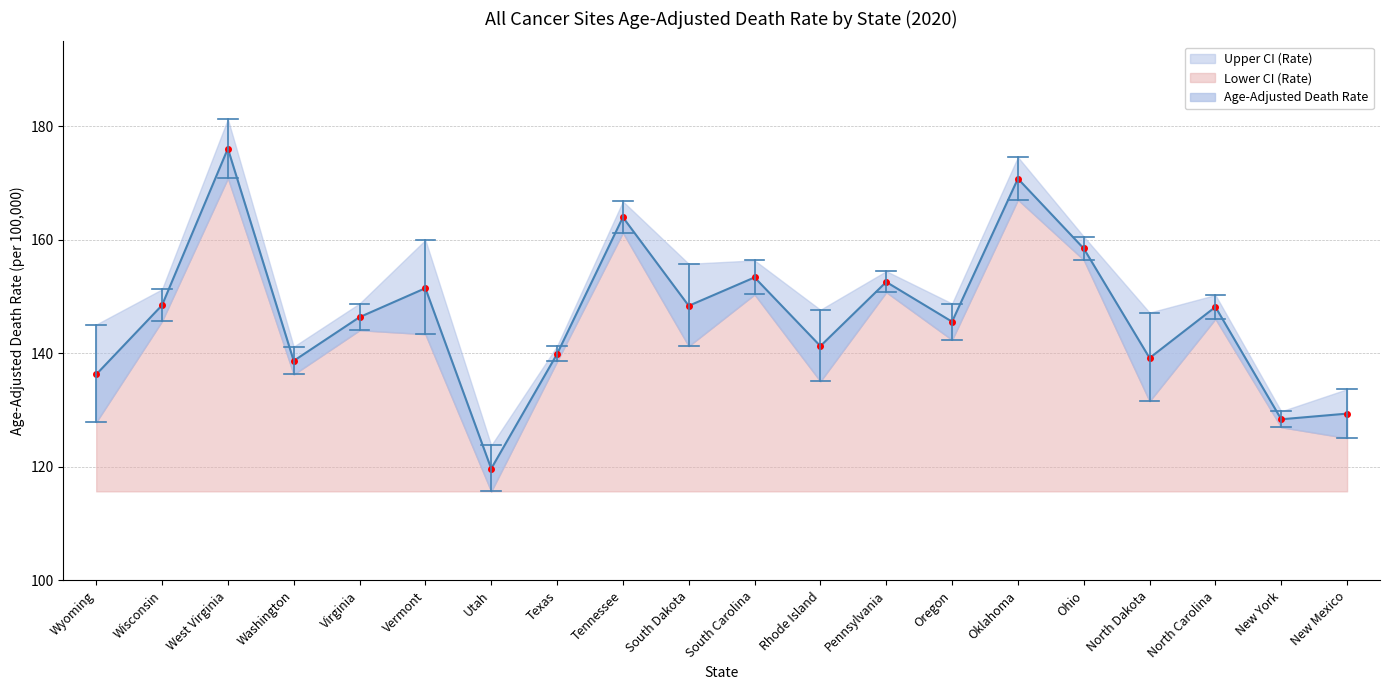

At how many categories does at least one series exceed 132?

18